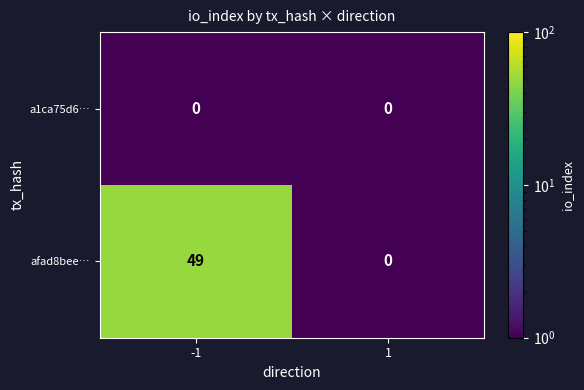

What is the sum of all afad8bee… values?

49